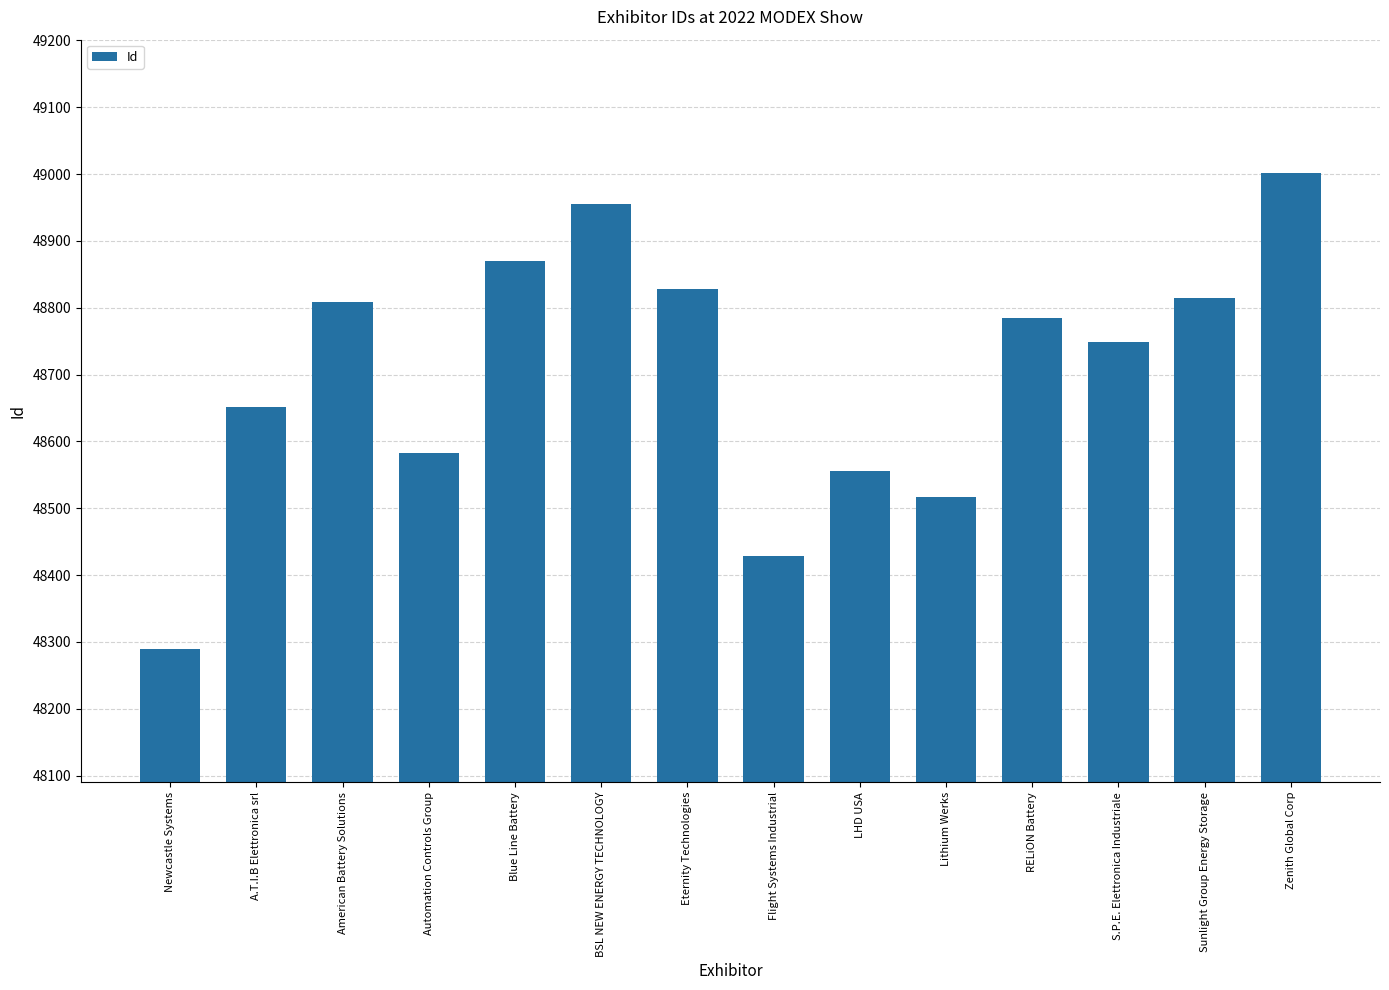

At which label does the data first exceed 48785?

American Battery Solutions